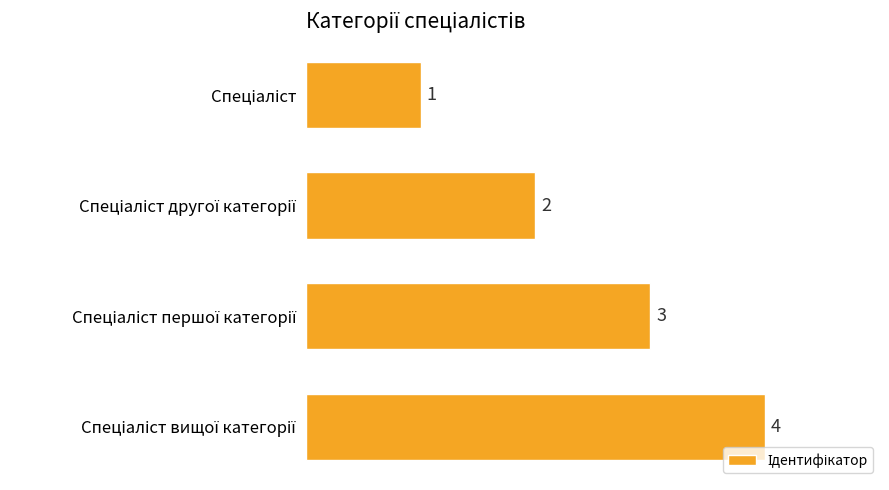

What is the sum of all values?

10